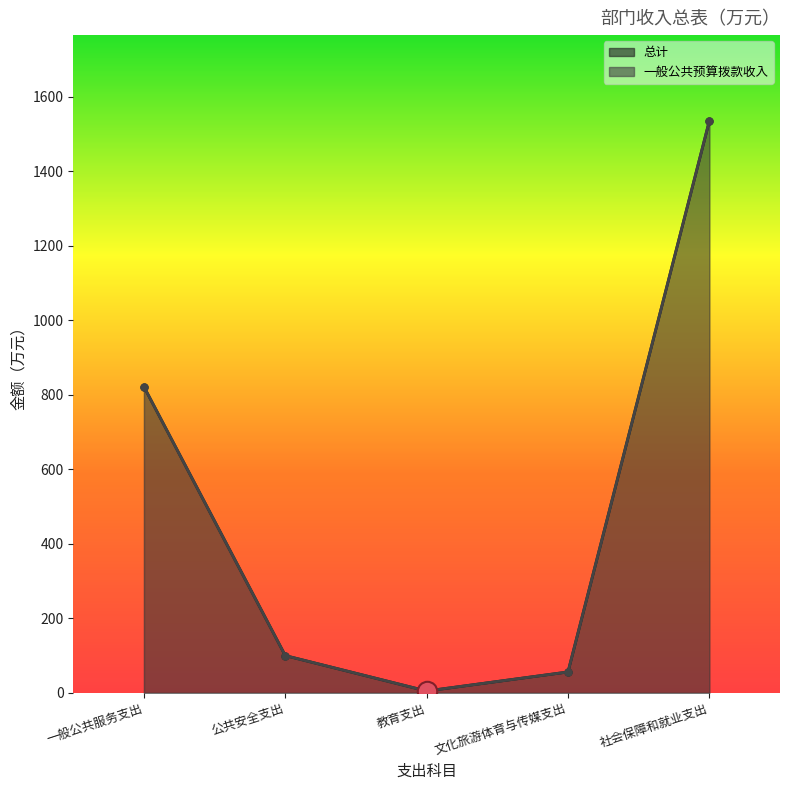

True or false: 一般公共预算拨款收入 and 总计 intersect in this chart.

False